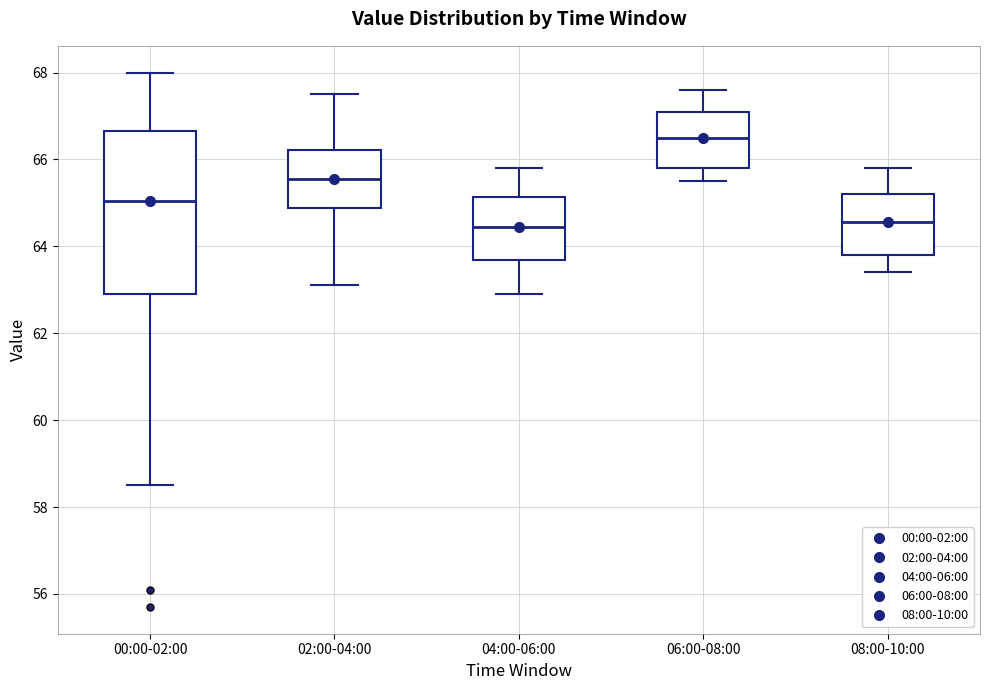

Reading left to right, read every box against the y-axis: the position of its median line, the range the box covers, and the ends of its whiskers. The values are not printed on the chart, so give them approximately, as read against the axis.

00:00-02:00: median 65.0, box 63.0 to 66.6, whiskers 58.6 to 68.0
02:00-04:00: median 65.6, box 64.8 to 66.2, whiskers 63.2 to 67.6
04:00-06:00: median 64.4, box 63.6 to 65.2, whiskers 63.0 to 65.8
06:00-08:00: median 66.6, box 65.8 to 67.2, whiskers 65.6 to 67.6
08:00-10:00: median 64.6, box 63.8 to 65.2, whiskers 63.4 to 65.8